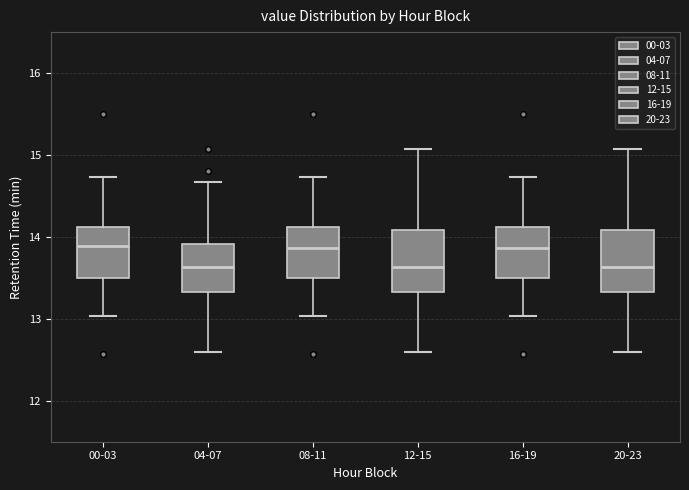

Where does the median line of the box for 16-19 sit on the y-axis? The values are not printed on the chart, so give them approximately, as read against the axis.

13.9